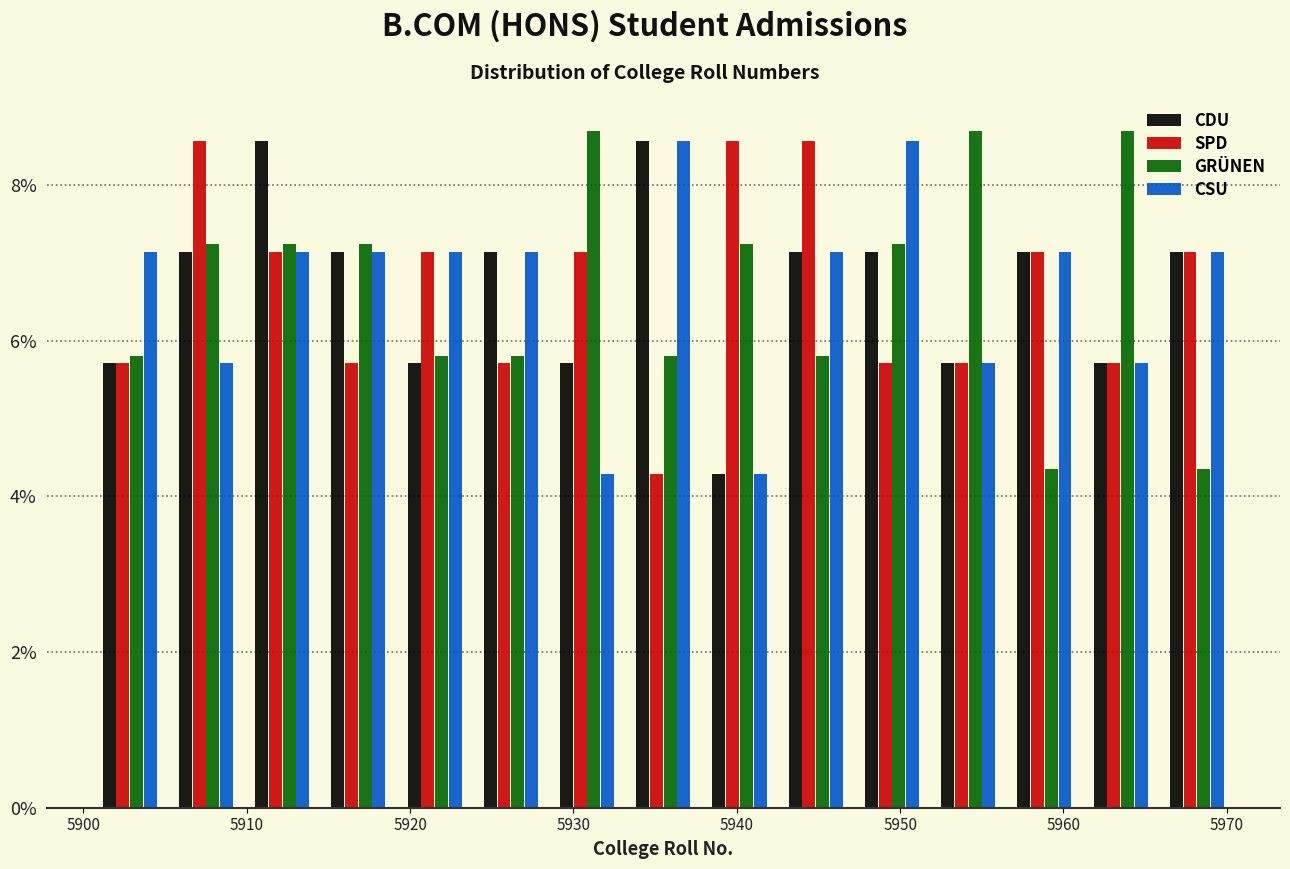

What is the height of the SPD bar covering 5966 to 5971 on the x-axis? Neither the bar edges nor the heights are printed on the chart, so give them approximately, as read against the axes.

7.2